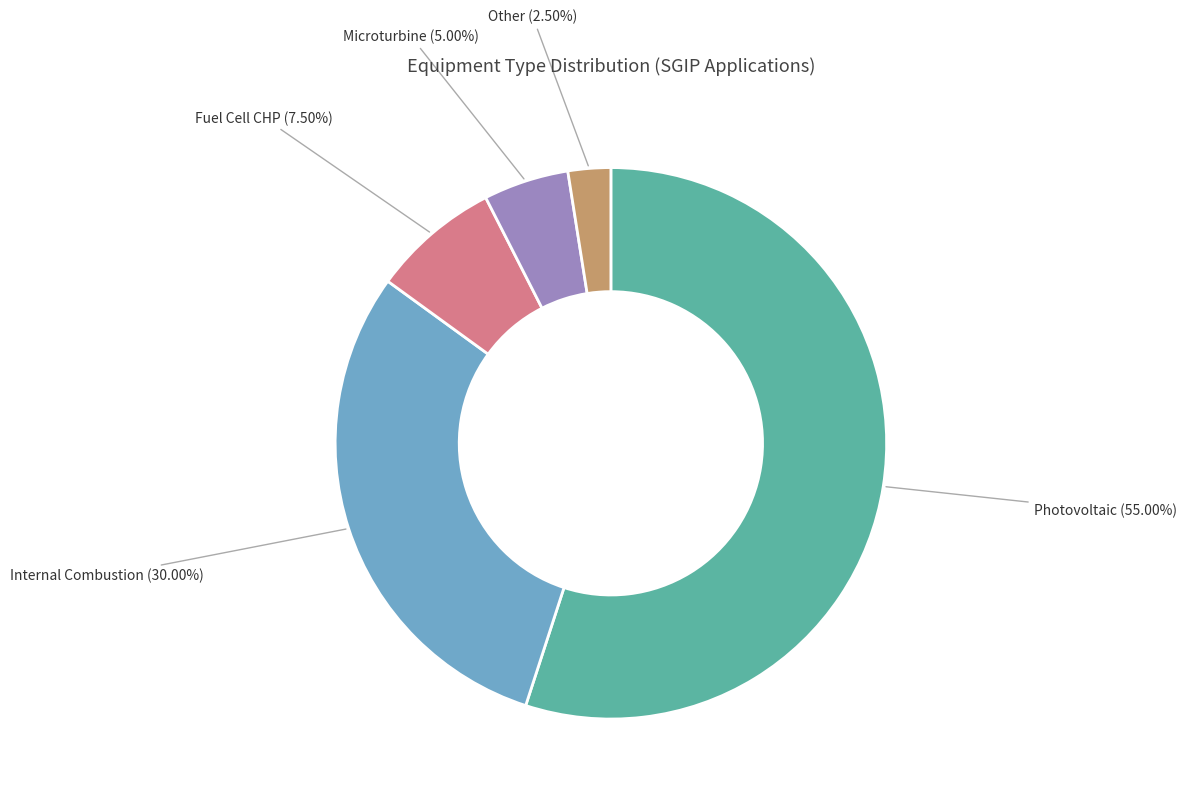

Count the number of slices in the pie.

5